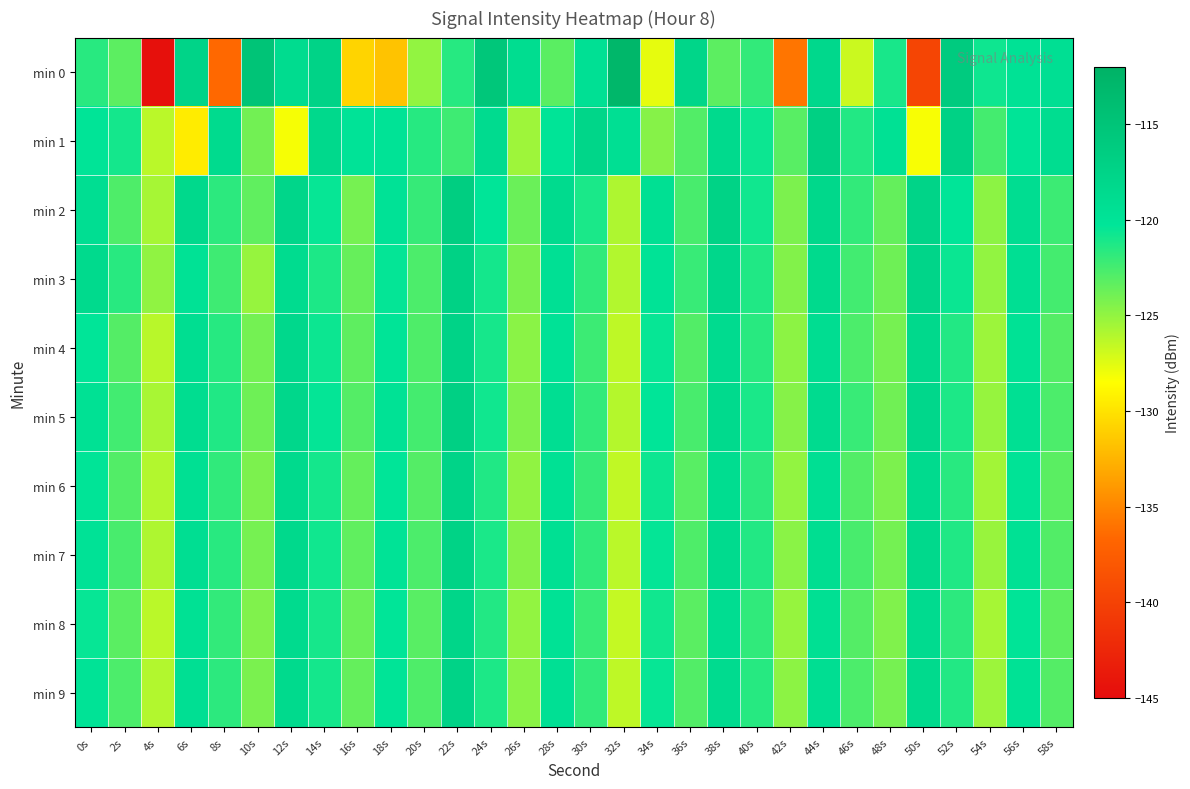

What is the minimum value shown in the chart?

-144.6